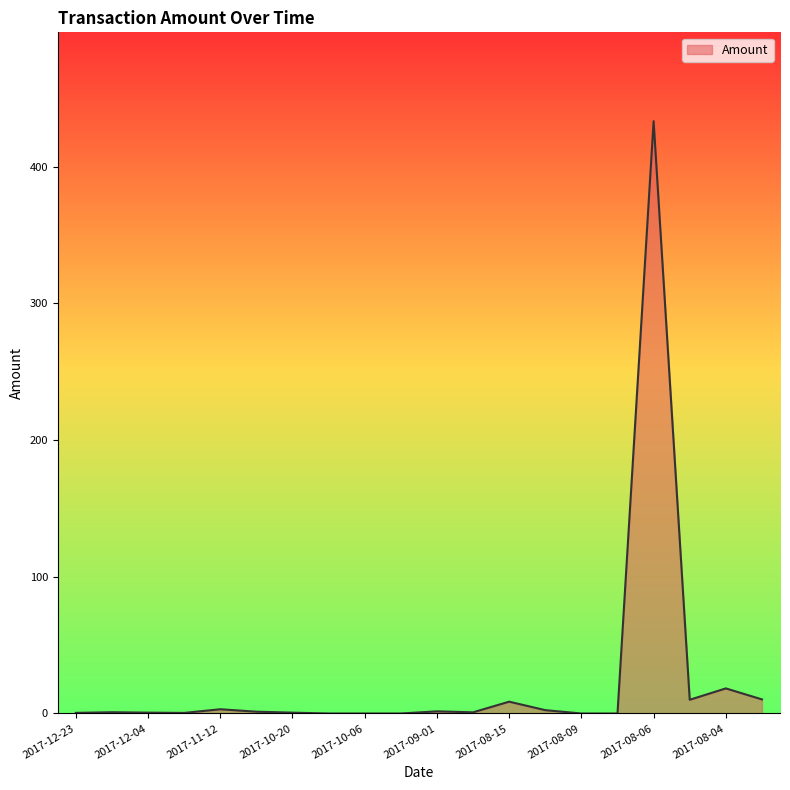

Does the chart display data point markers on the line(s)?

No